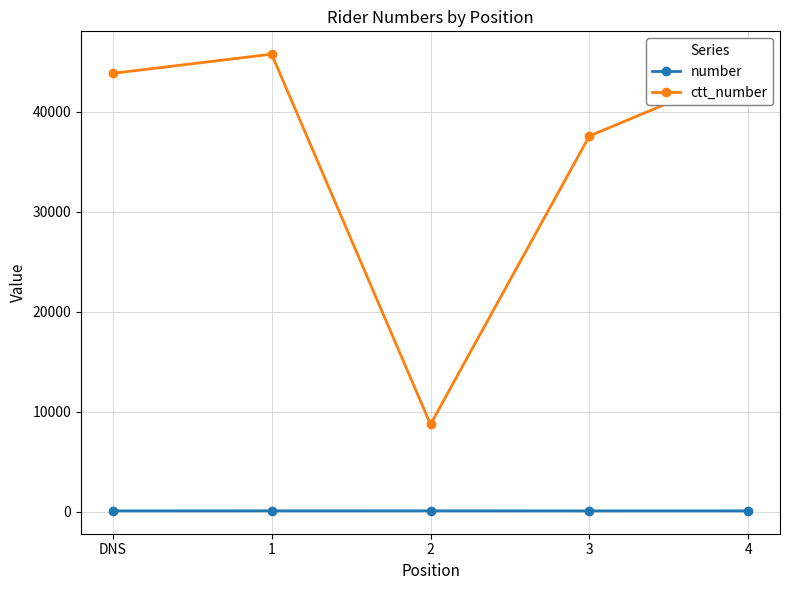

What is the greatest value displayed?

45774